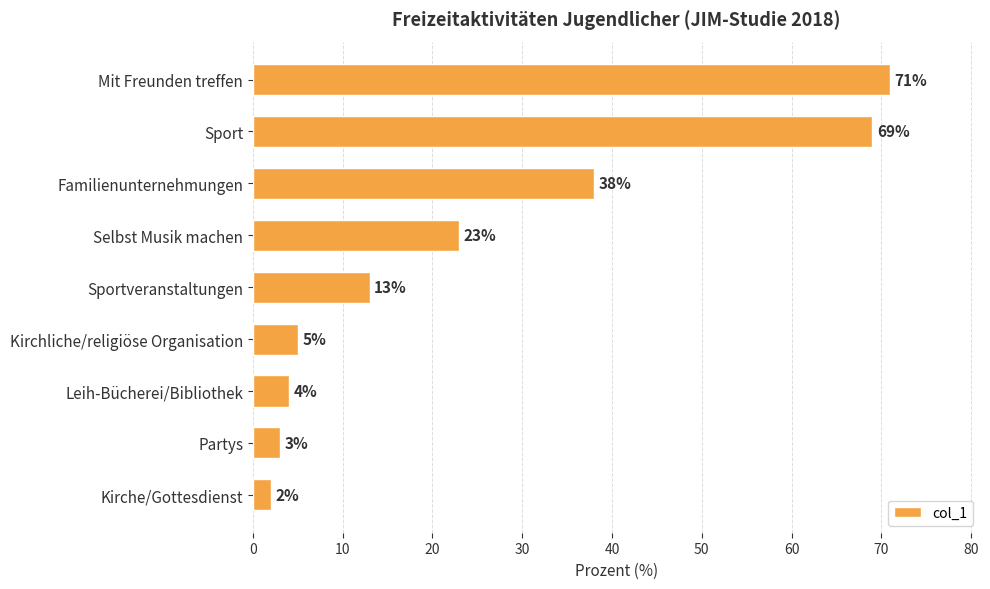

Reading bottom to top, transcribe all the data shown in this chart.

2	3	4	5	13	23	38	69	71